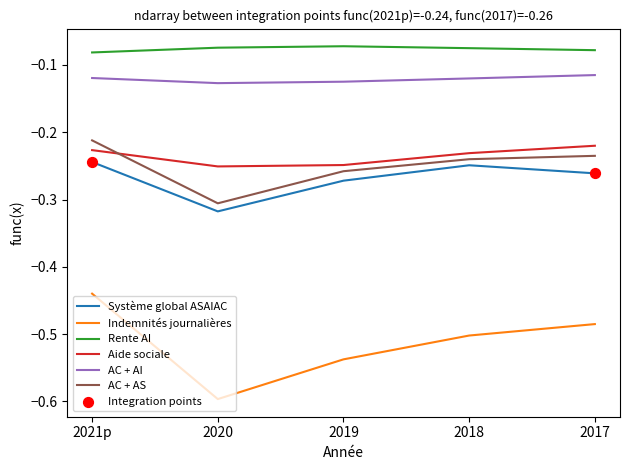

Is the value of Indemnités journalières at 2021p greater than the value of Aide sociale at 2019?

No